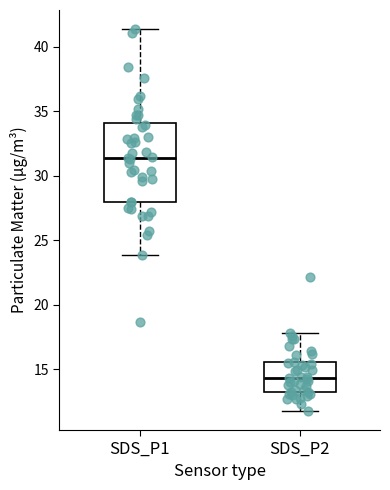

Which box is the tallest, from its lower edge to its upper edge?

SDS_P1